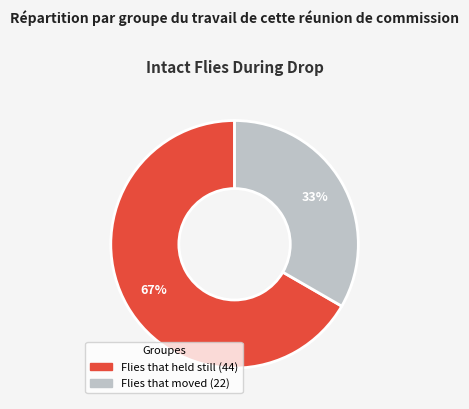

How many slices are in this pie chart?

2